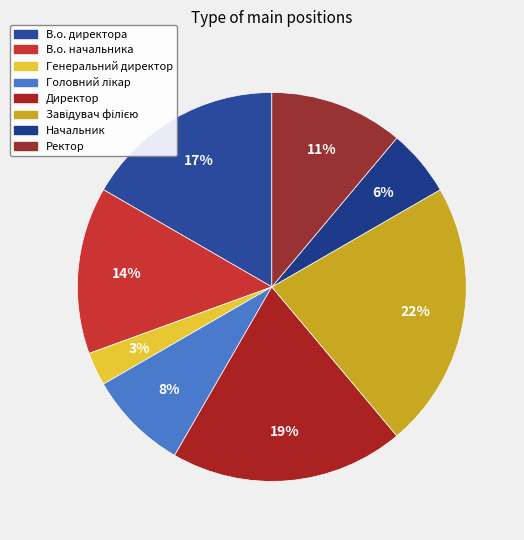

Which category has the smallest portion of the pie?

Генеральний директор